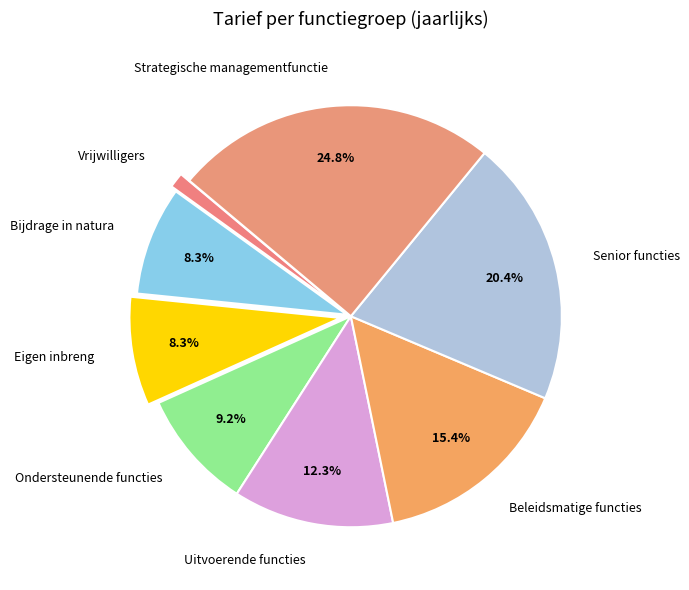

Between Strategische managementfunctie and Eigen inbreng, which is larger?

Strategische managementfunctie